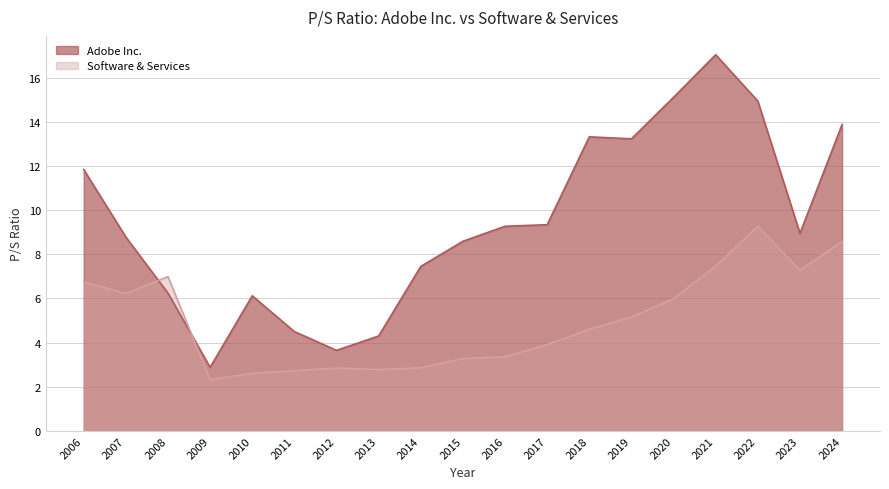

Rank the categories by Software & Services value from lowest to highest.

2009, 2010, 2011, 2013, 2012, 2014, 2015, 2016, 2017, 2018, 2019, 2020, 2007, 2006, 2008, 2023, 2021, 2024, 2022